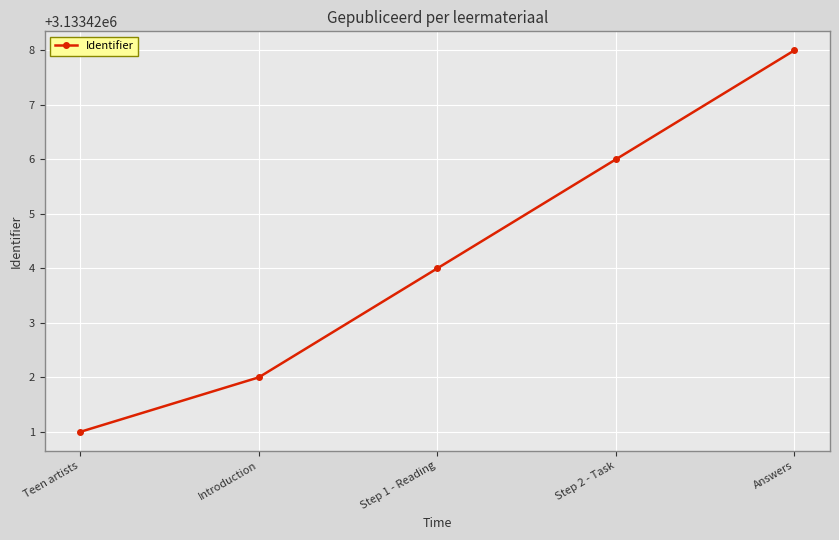

What is the sum of the values at Step 2 - Task and Step 1 - Reading?

6266850